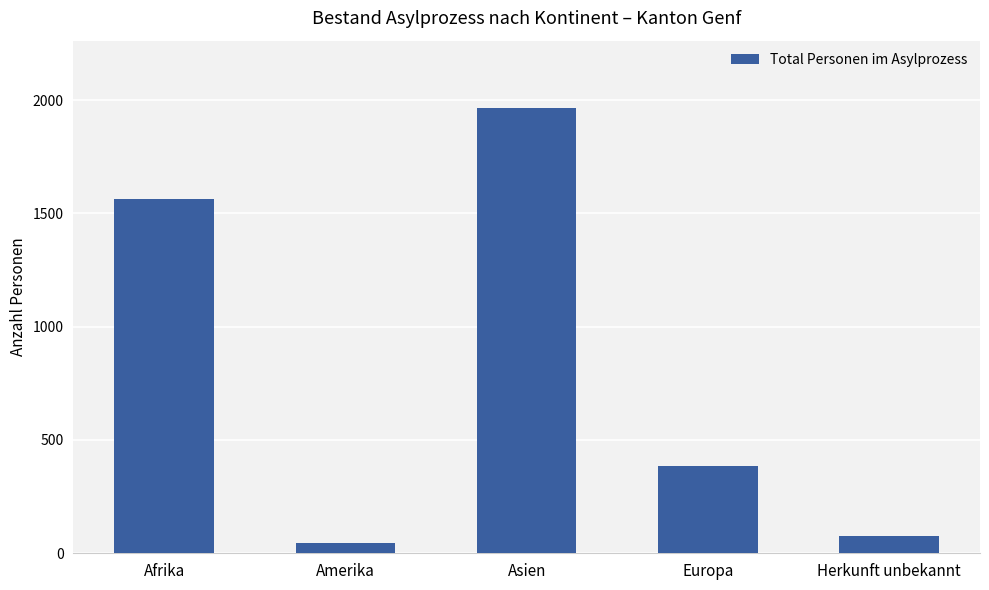

What is the label of the 2nd bar from the right?

Europa